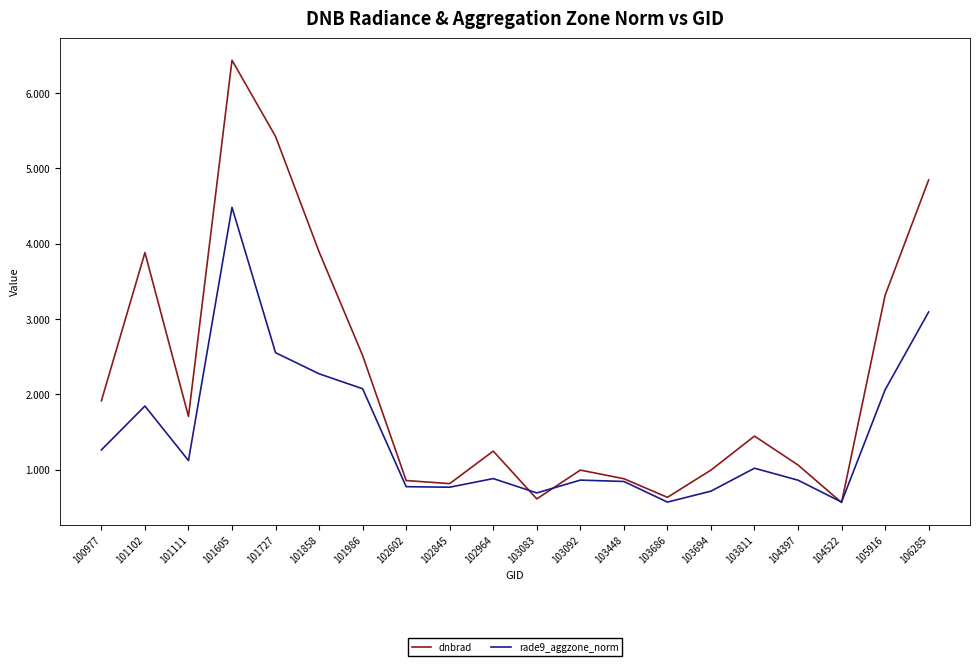

At which category does dnbrad reach its first local peak?

101102